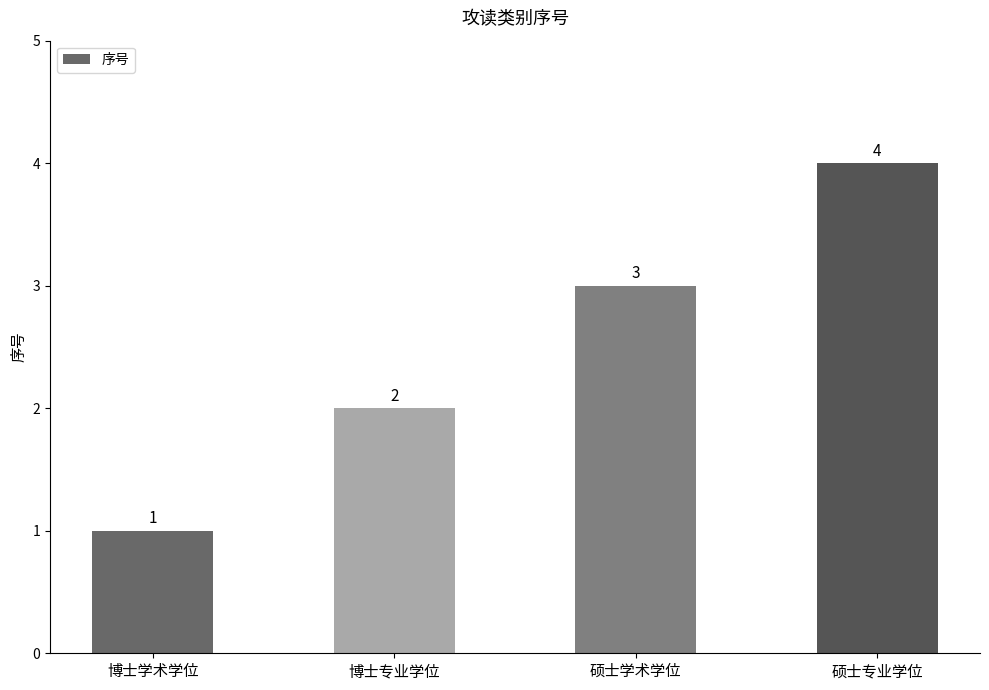

True or false: the data shows 3 at 硕士学术学位.

True